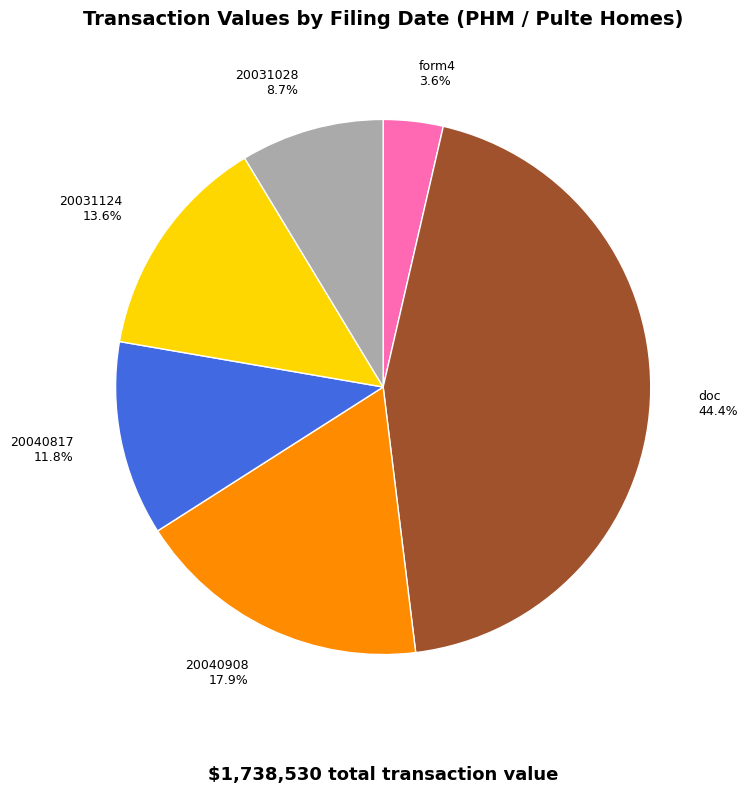

Count the number of slices in the pie.

6